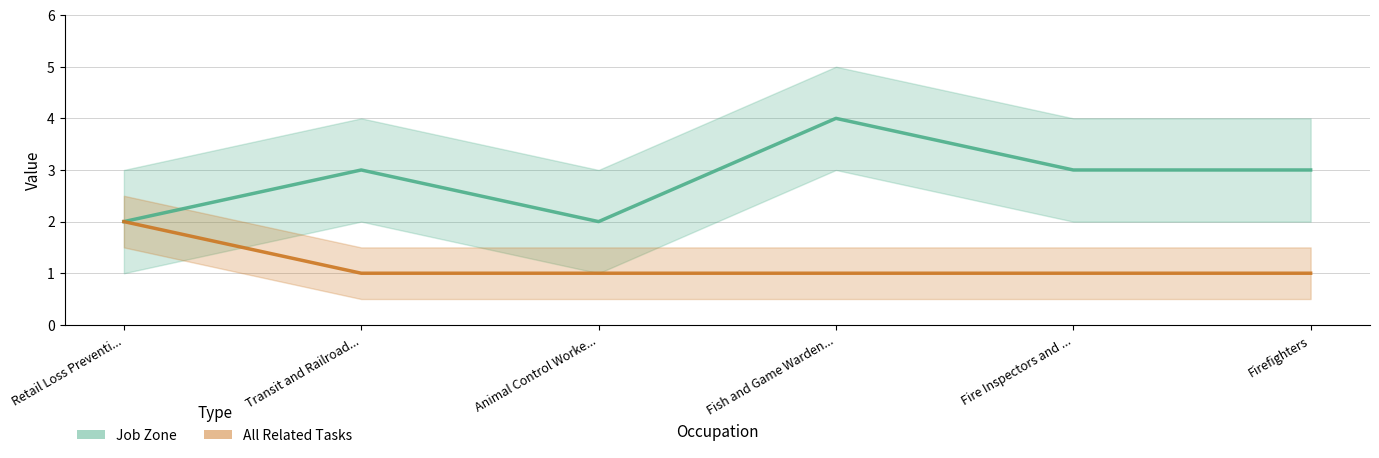

True or false: Job Zone and All Related Tasks cross at least once.

False